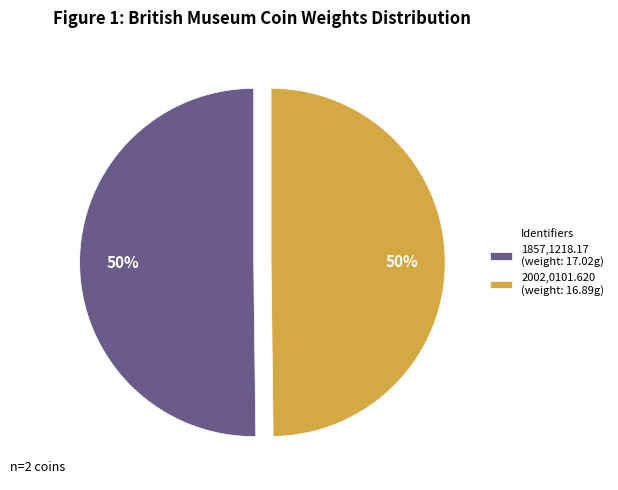

Approximately how many times larger is the value at 1857,1218.17 (weight: 17.02g) compared to 2002,0101.620 (weight: 16.89g)?

1.0